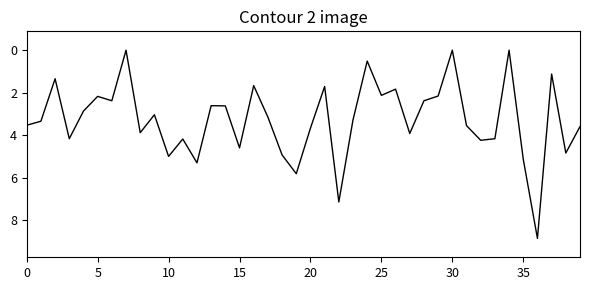

What is the maximum value shown in the chart?

8.9